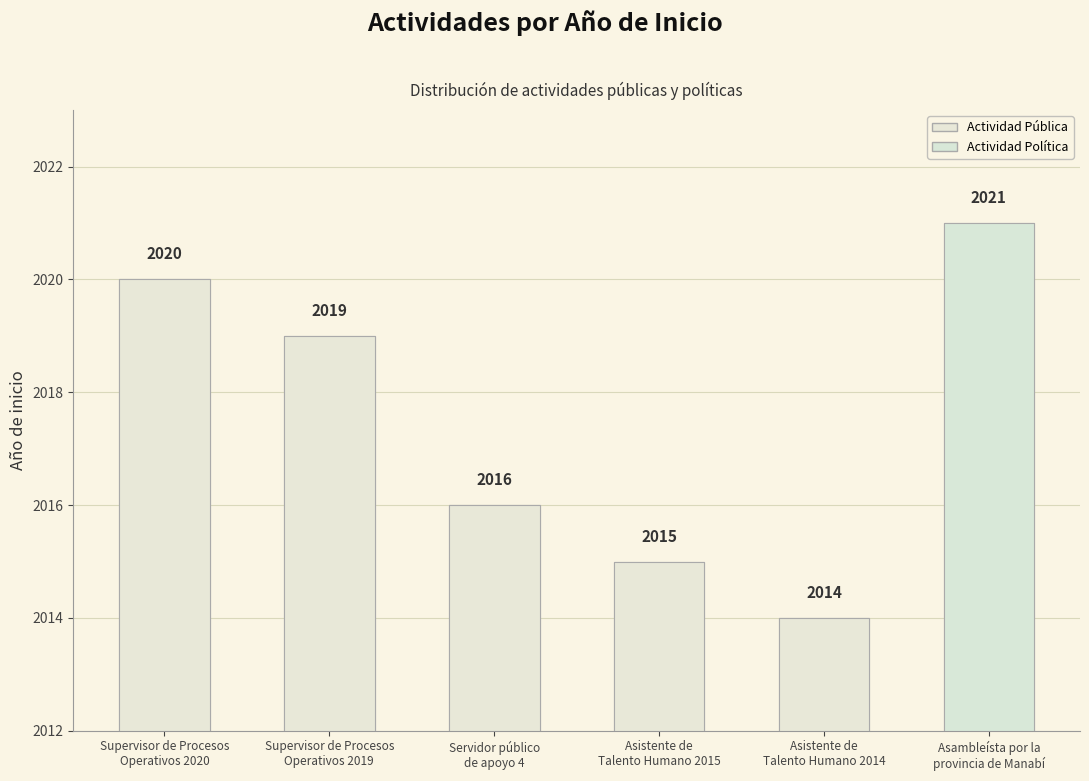

True or false: the data shows 2019 at Supervisor de Procesos
Operativos 2019.

True